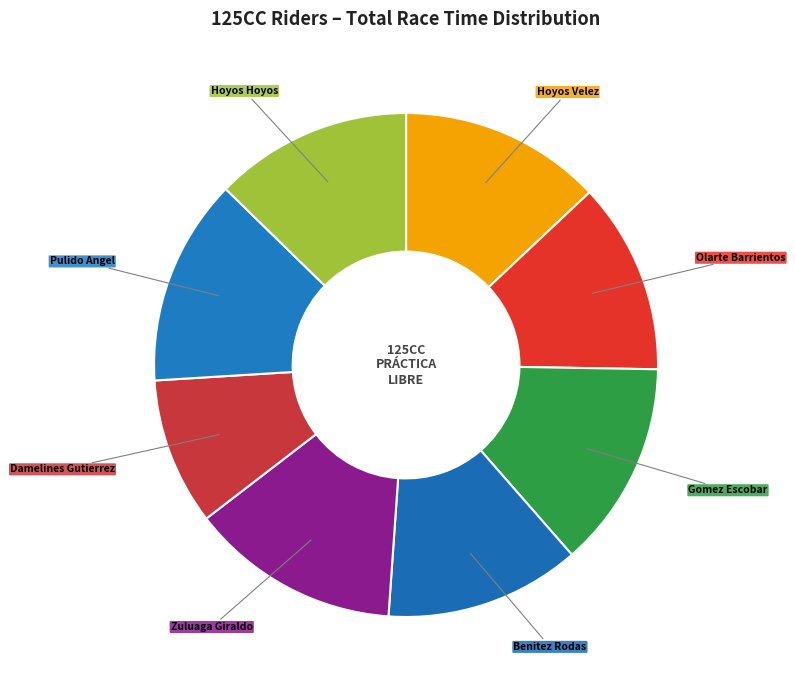

Which slice is the smallest?

Damelines Gutierrez